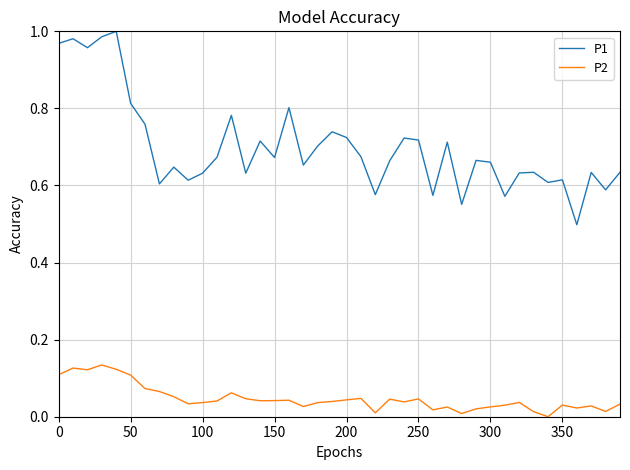

Rank the series by their maximum value, from lowest to highest.

P2, P1